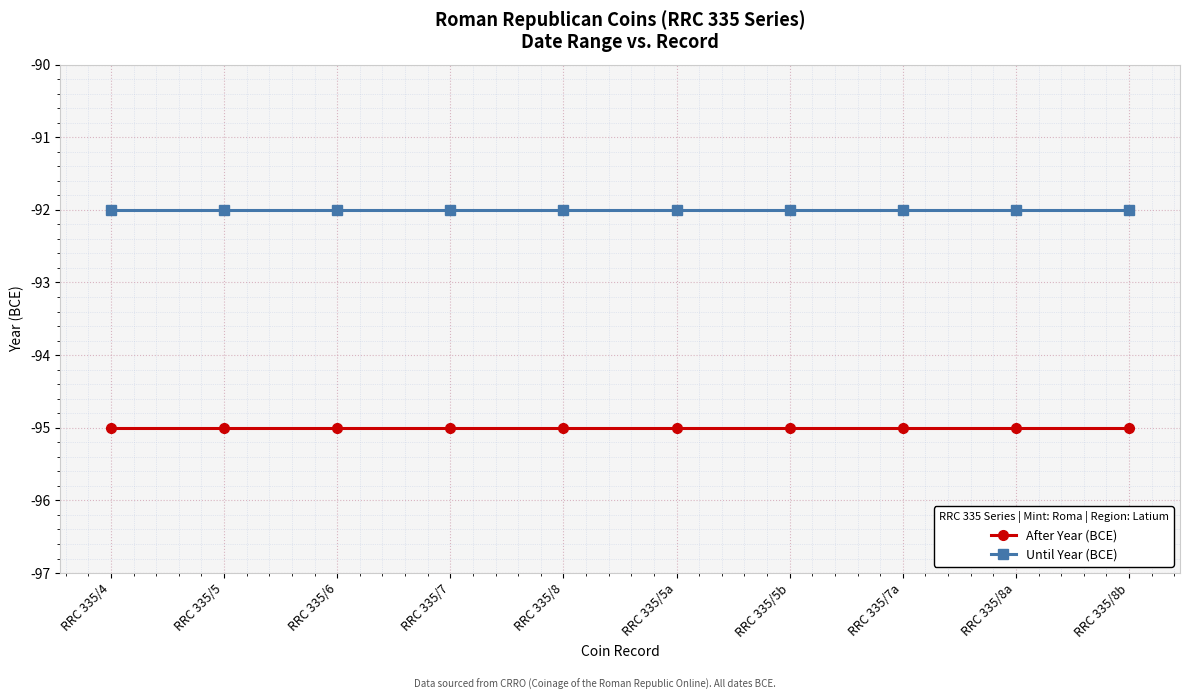

True or false: Until Year (BCE) has a value of -92 at RRC 335/5b.

True